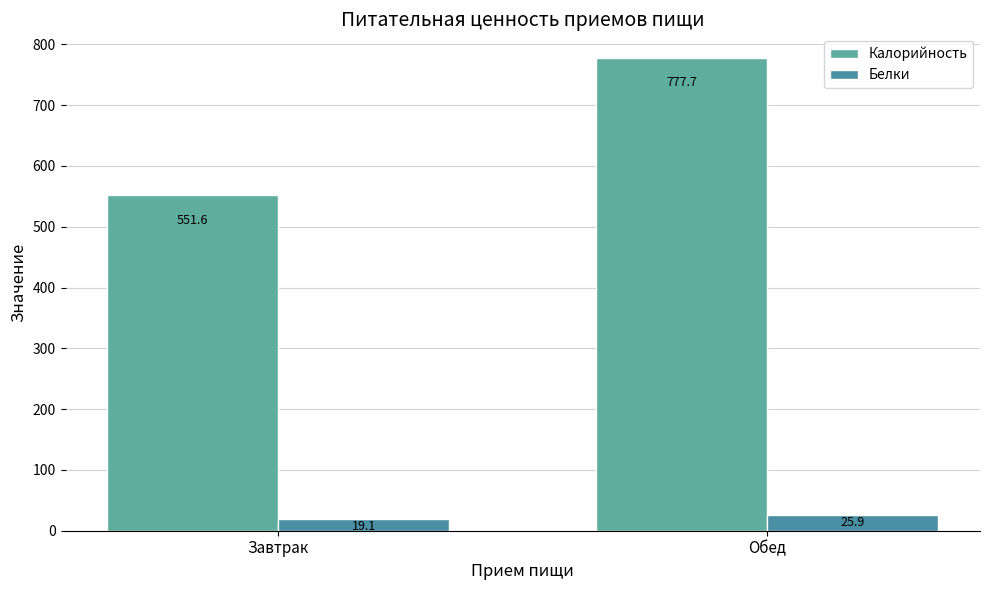

Reading left to right, what are all the values shown in this chart?

Калорийность: 551.6	777.7
Белки: 19.1	25.9